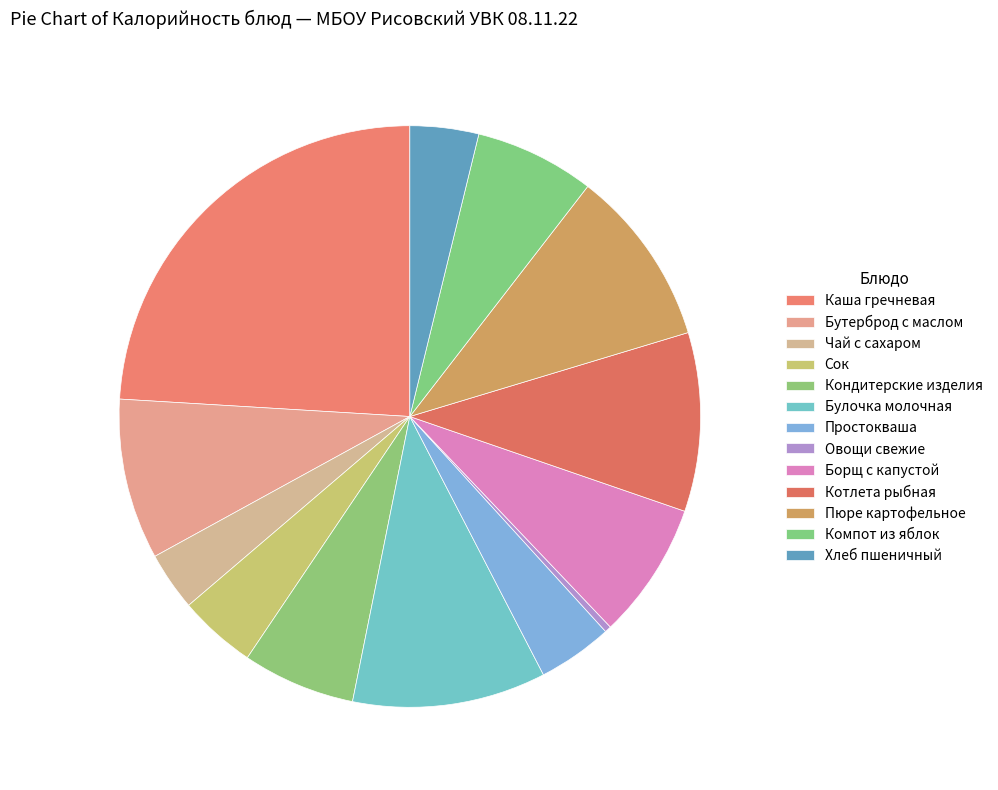

How many slices are in this pie chart?

13